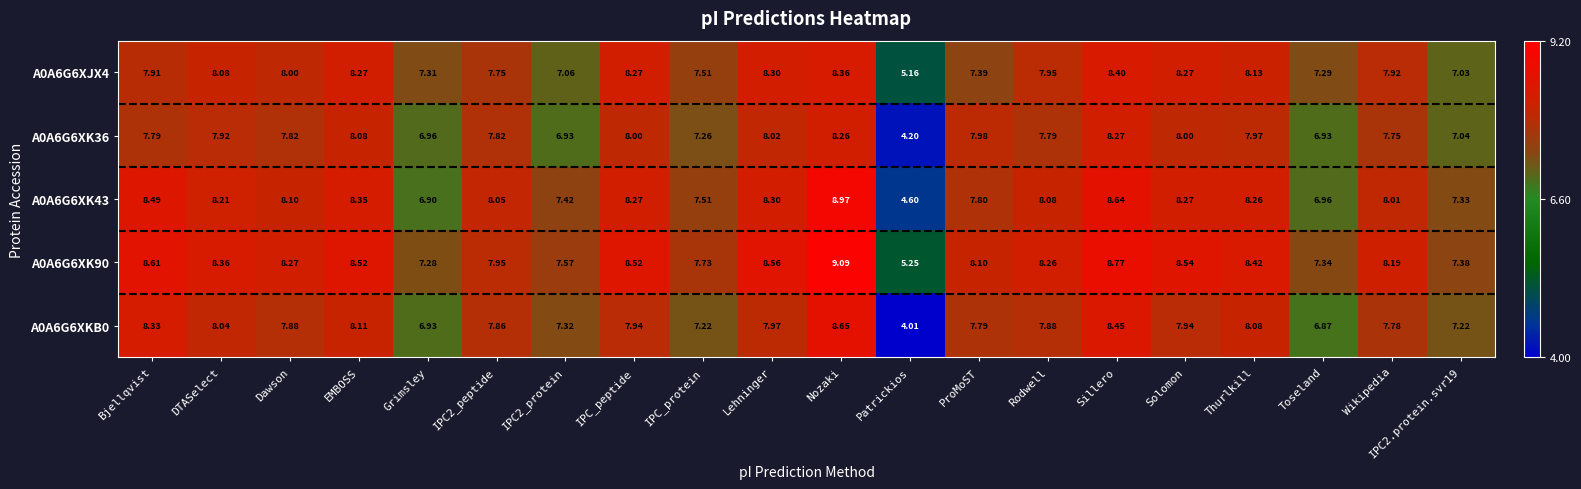

At which category is the sum across all series the highest?

Nozaki